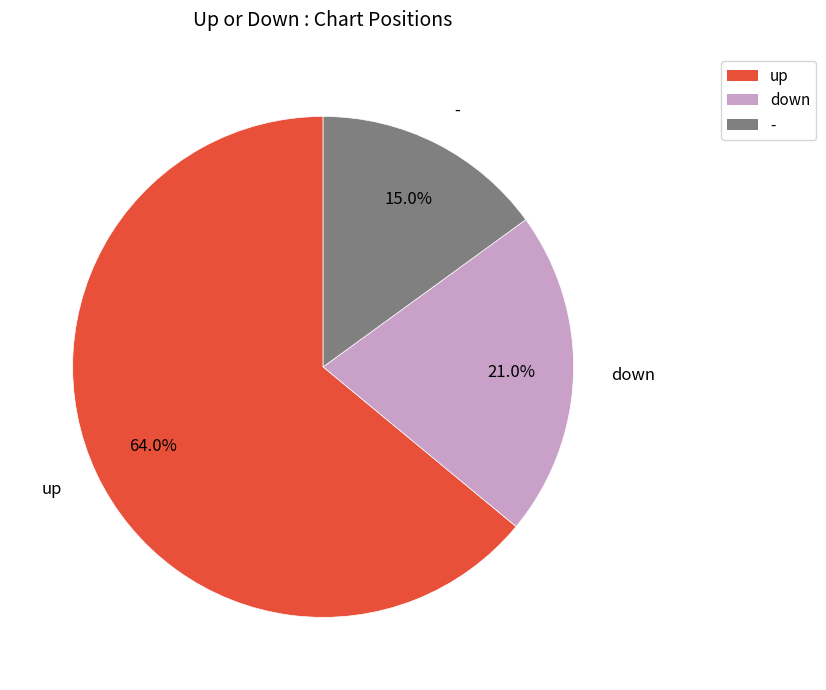

To the nearest percent, what is the difference between the up and down slice percentages?

43%